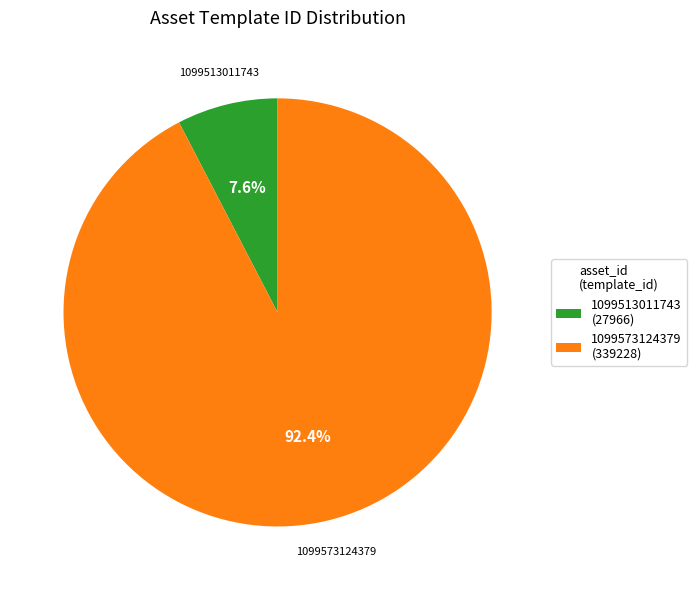

To the nearest percent, what is the difference between the largest and smallest slice percentages?

85%